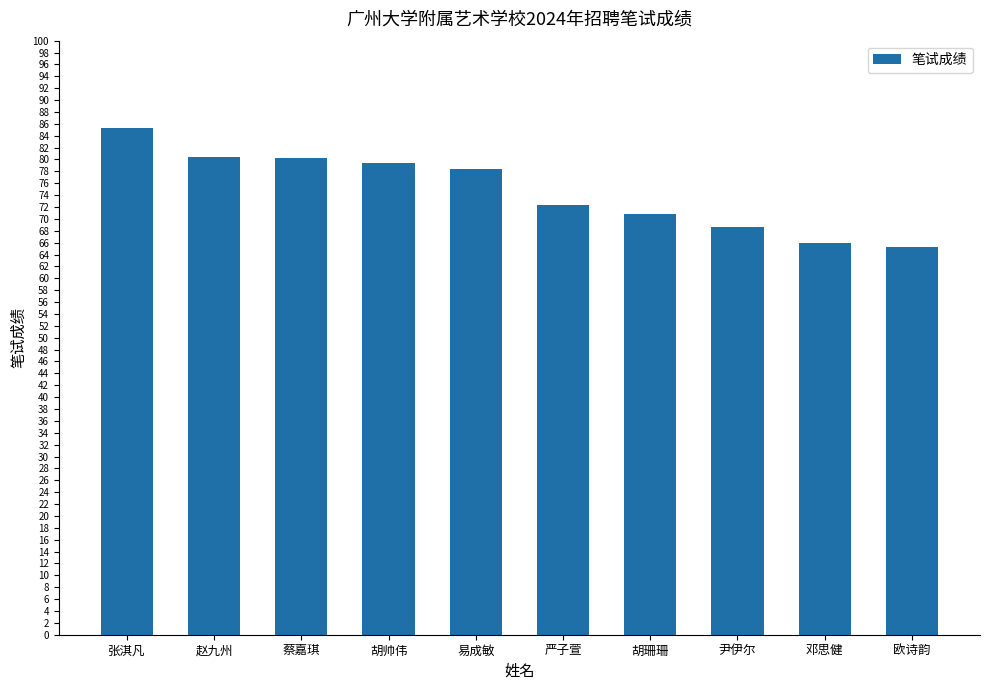

What is the maximum value shown in the chart?

85.3